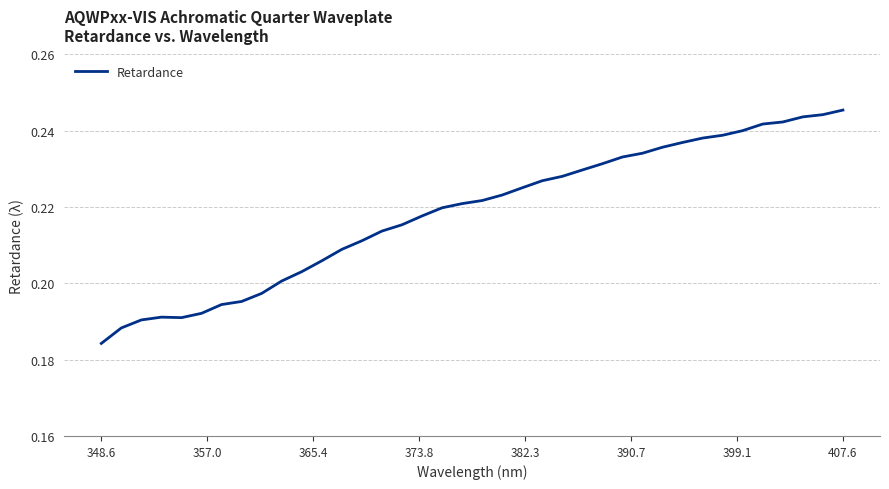

Where is the data nearest to the value 0?

348.6